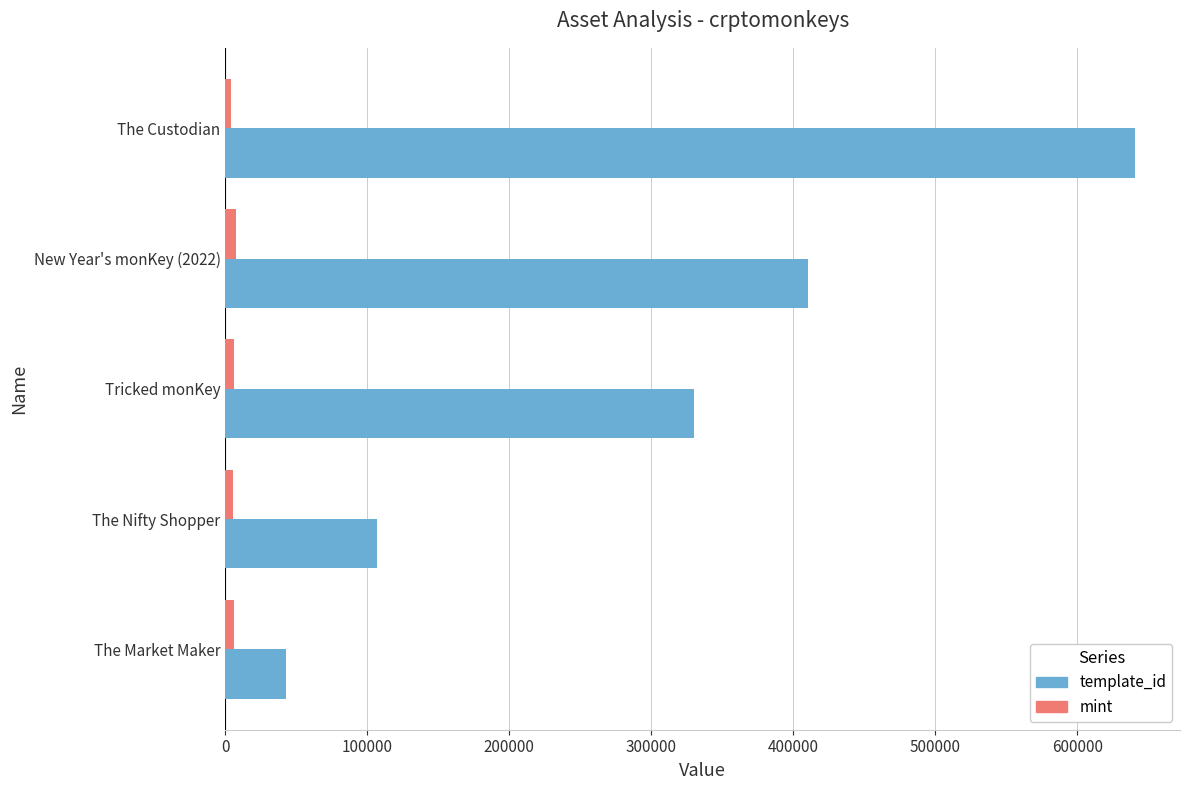

Which series has the largest total across all categories?

template_id